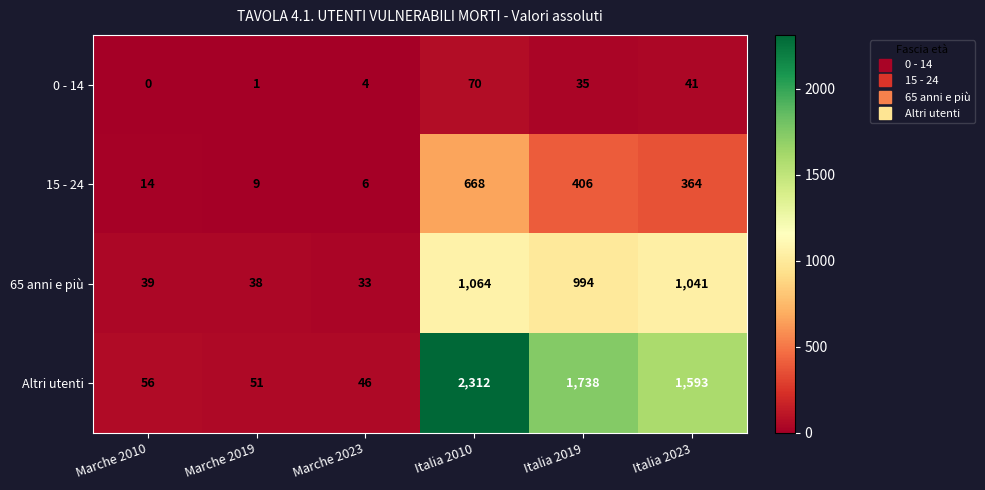

Between Marche 2010 and Italia 2023, which series saw the biggest shift?

Altri utenti